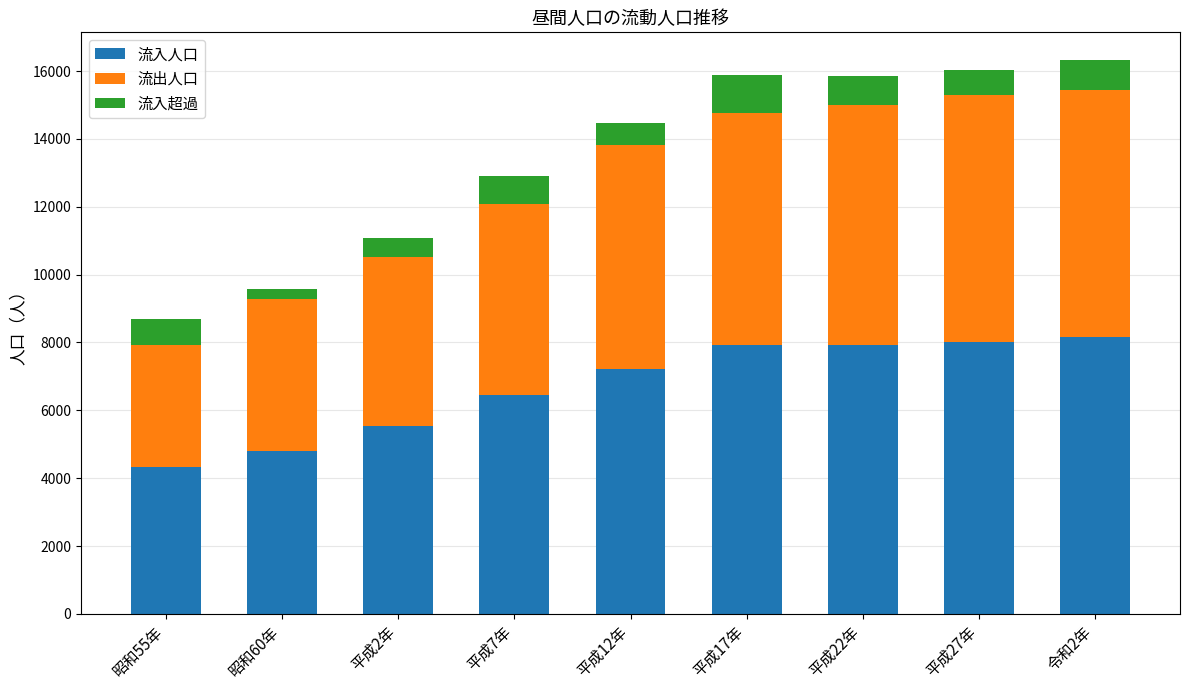

How many bars are there in total?

9